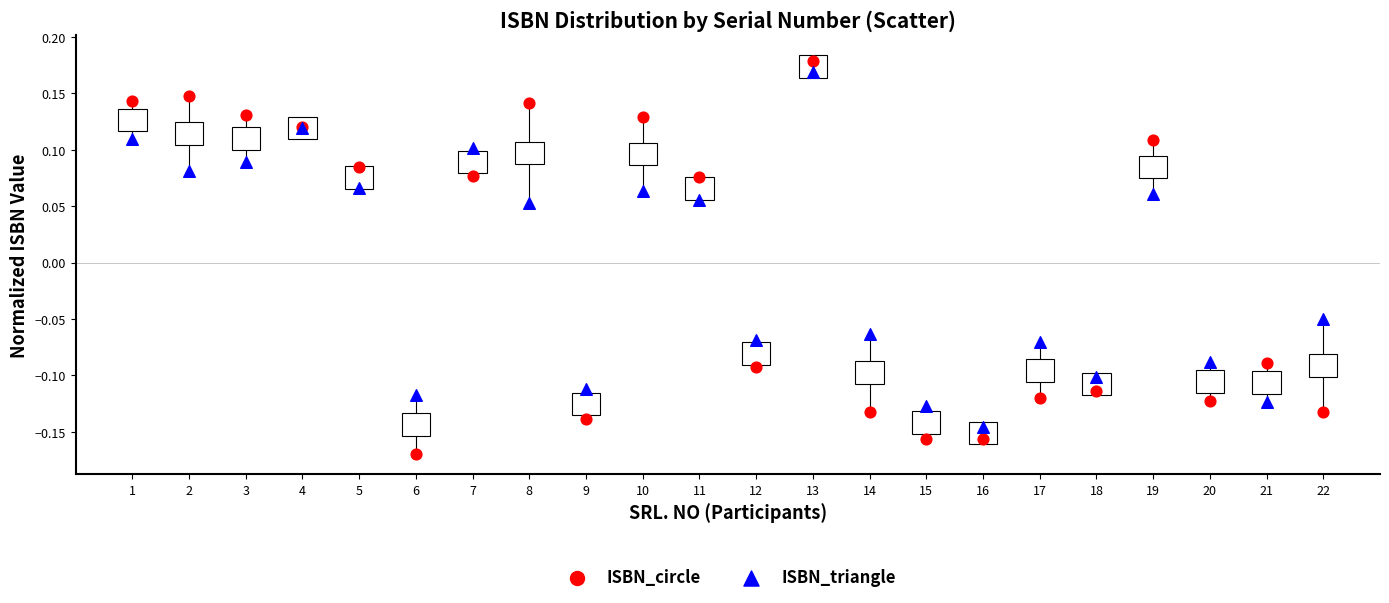

Which series reaches the maximum Y coordinate?

ISBN_circle